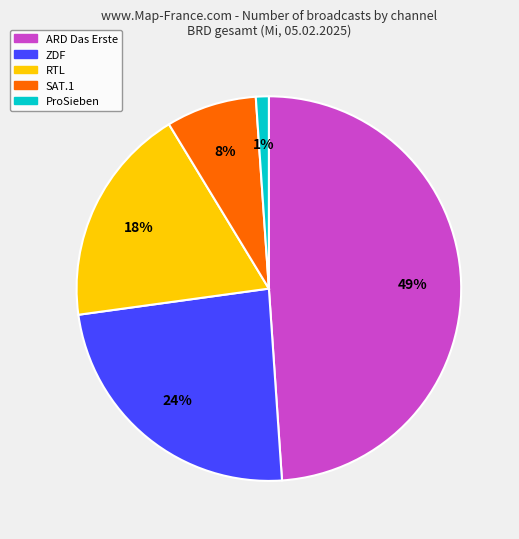

To the nearest percent, what is the combined percentage of ARD Das Erste and RTL?

67%